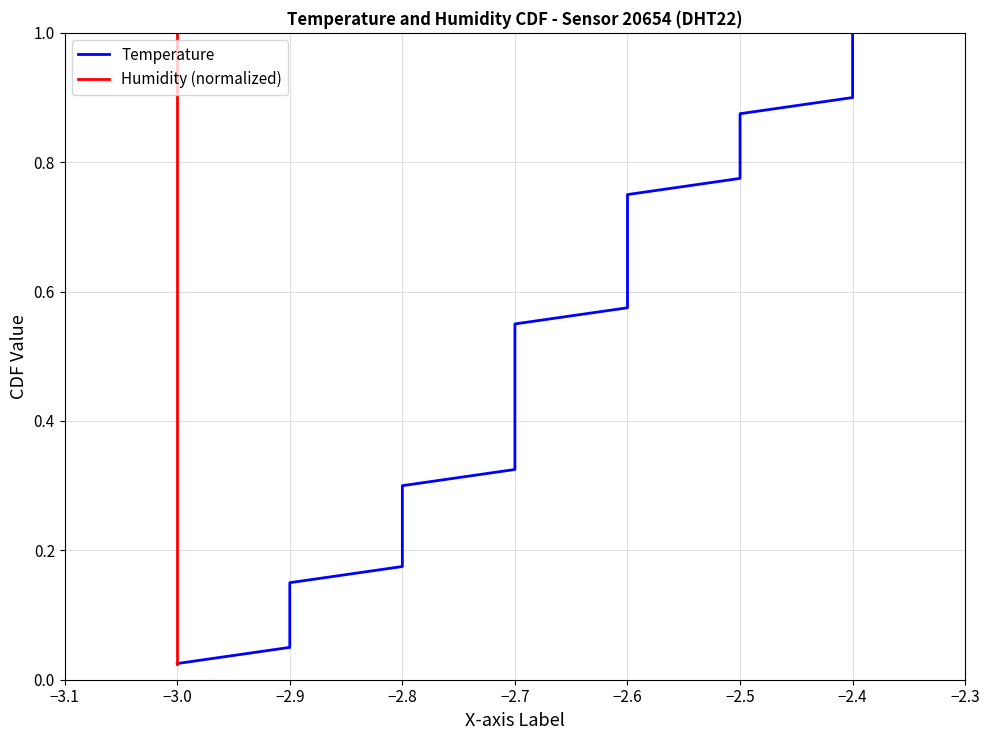

True or false: Temperature has more than 0 points higher than both neighbors.

False